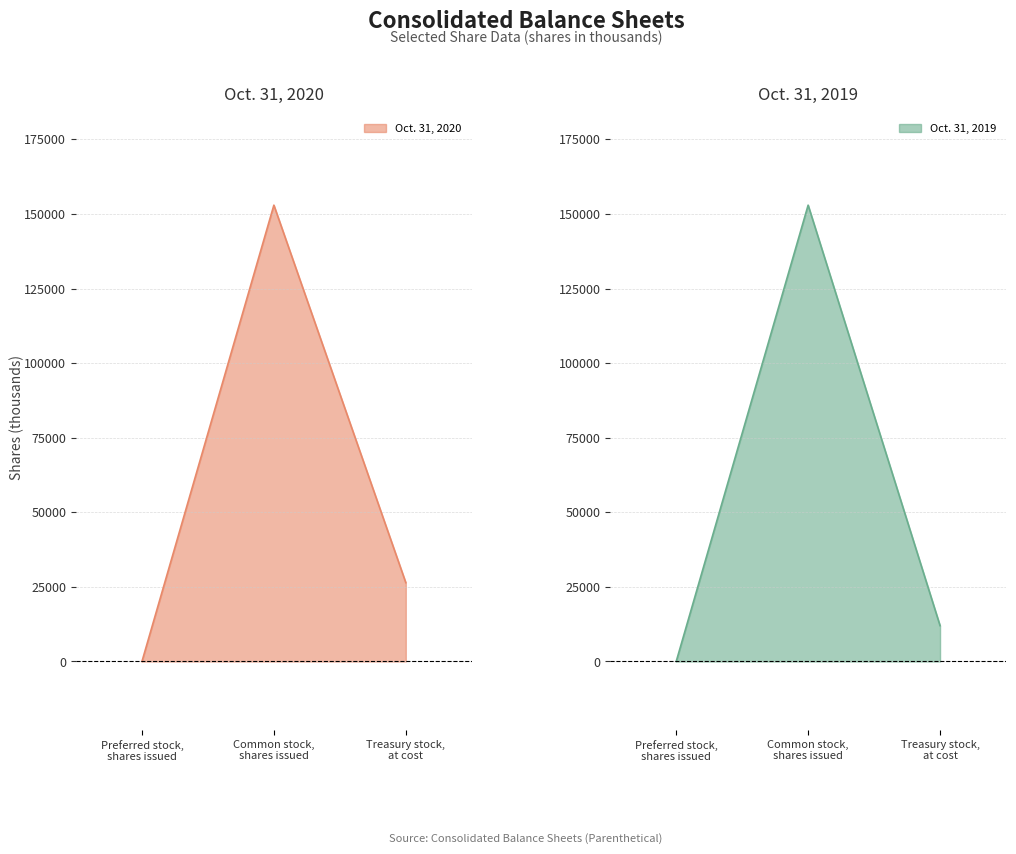

Rank the series by their maximum value, from highest to lowest.

Oct. 31, 2020, Oct. 31, 2019